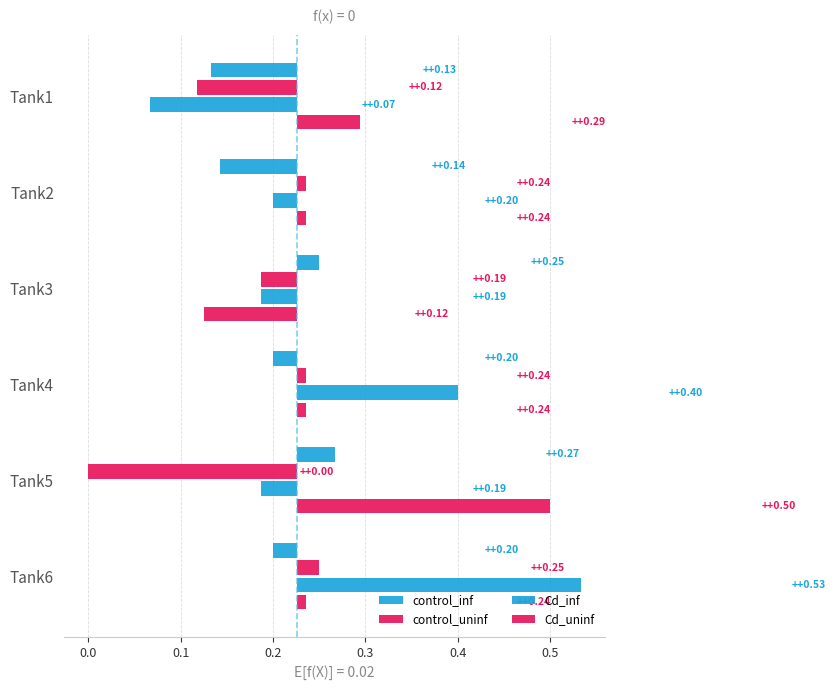

True or false: control_inf has a value of 0.0 at Tank3.

True